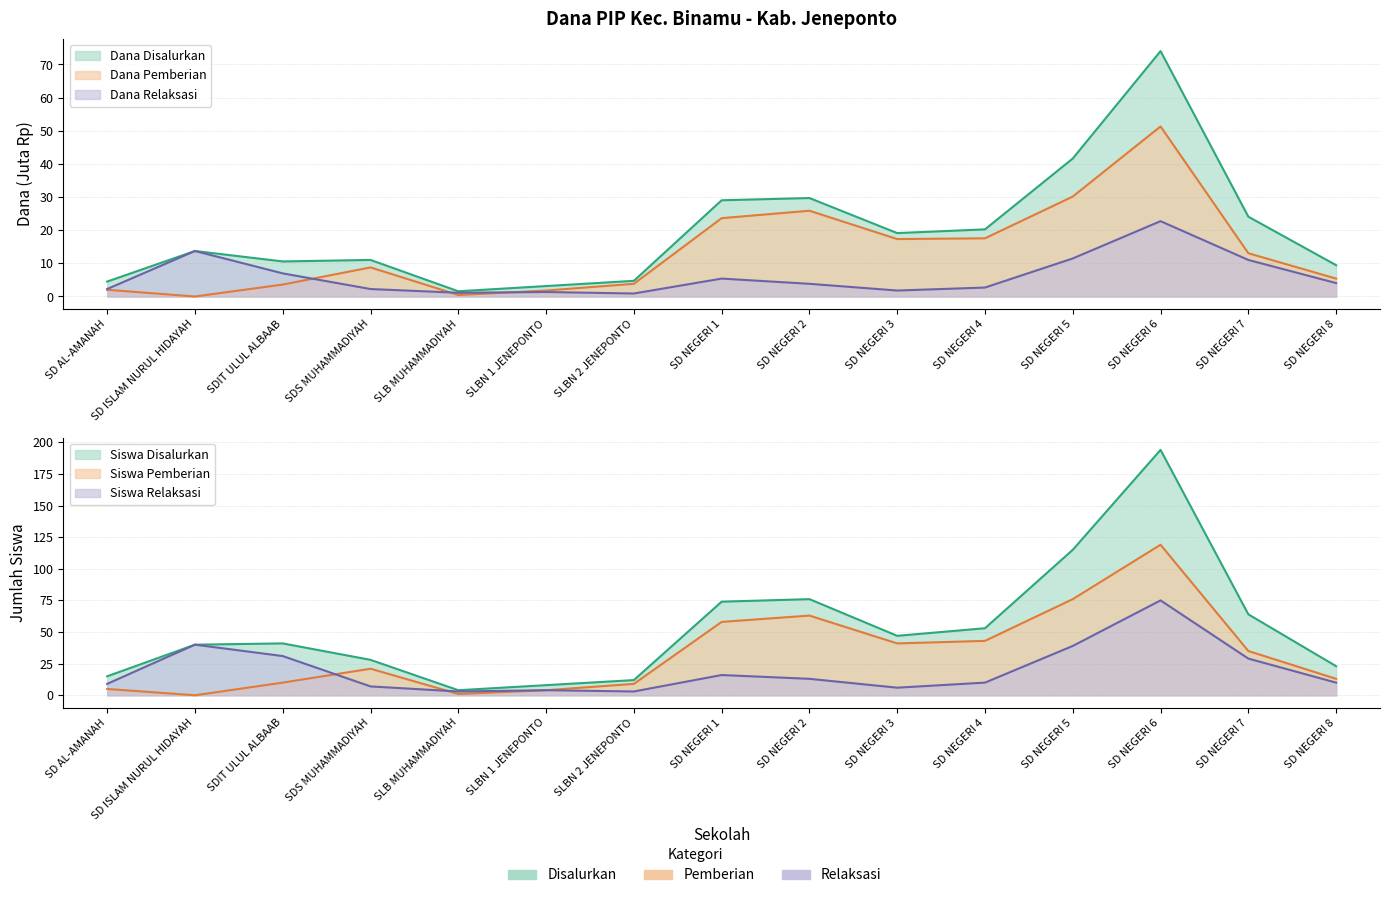

Rank the series by their average value, from lowest to highest.

Dana Relaksasi, Dana Pemberian, Dana Disalurkan